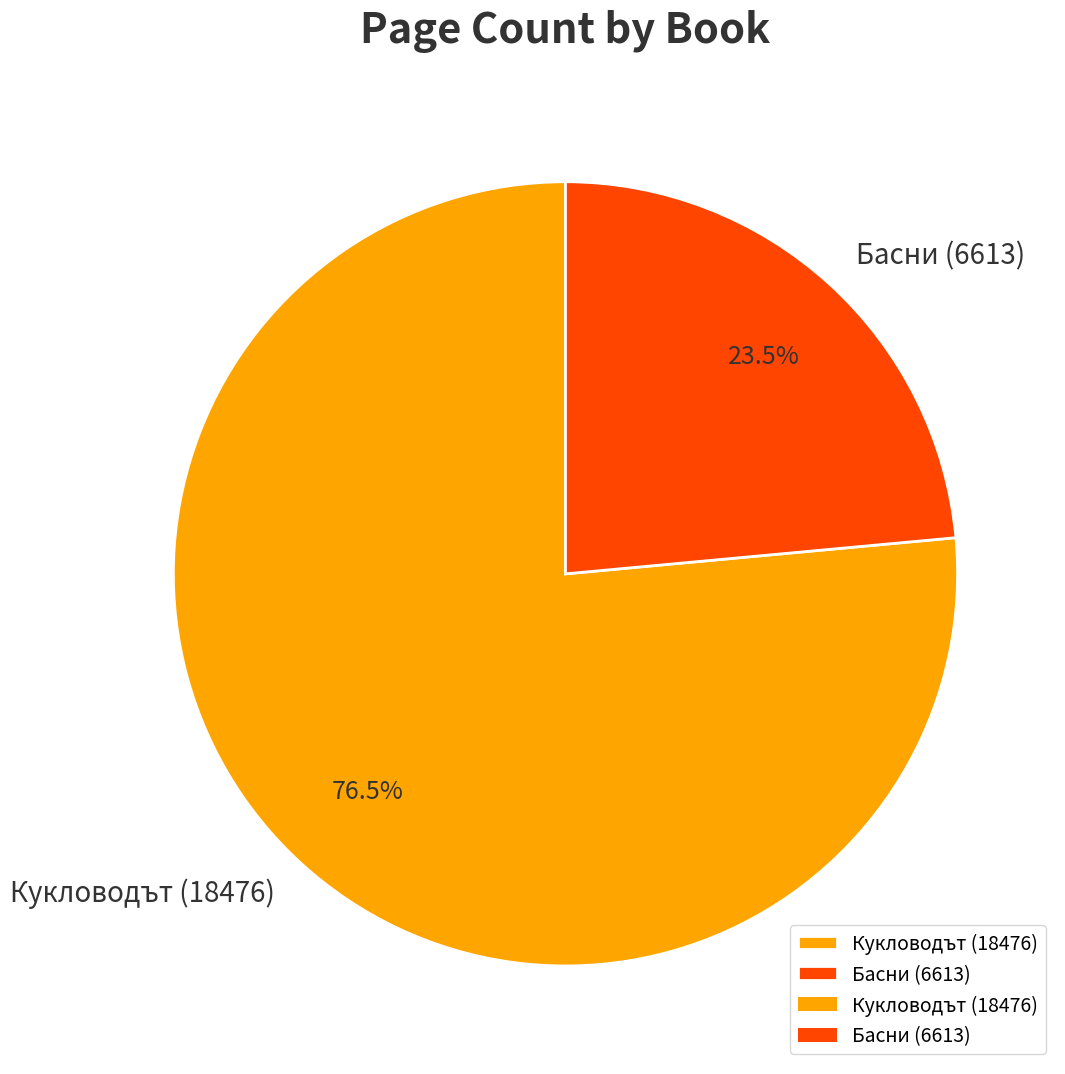

Does any single category account for the majority?

Yes